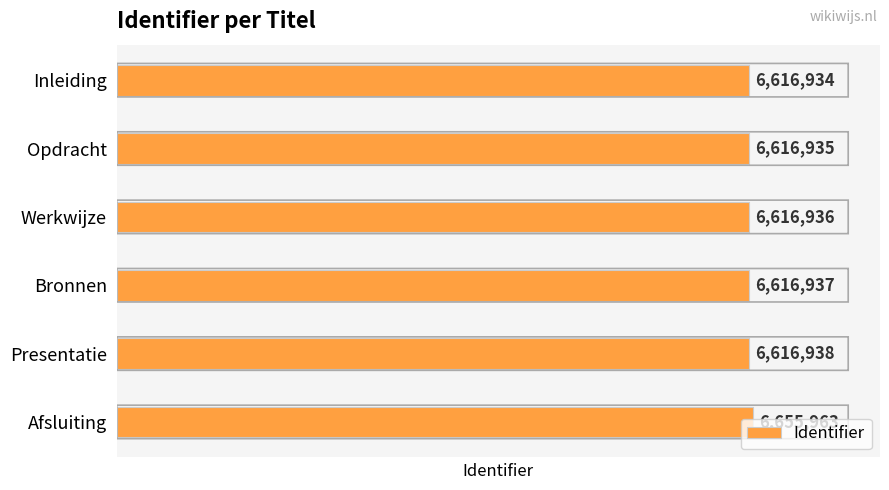

How many bars are there in total?

6